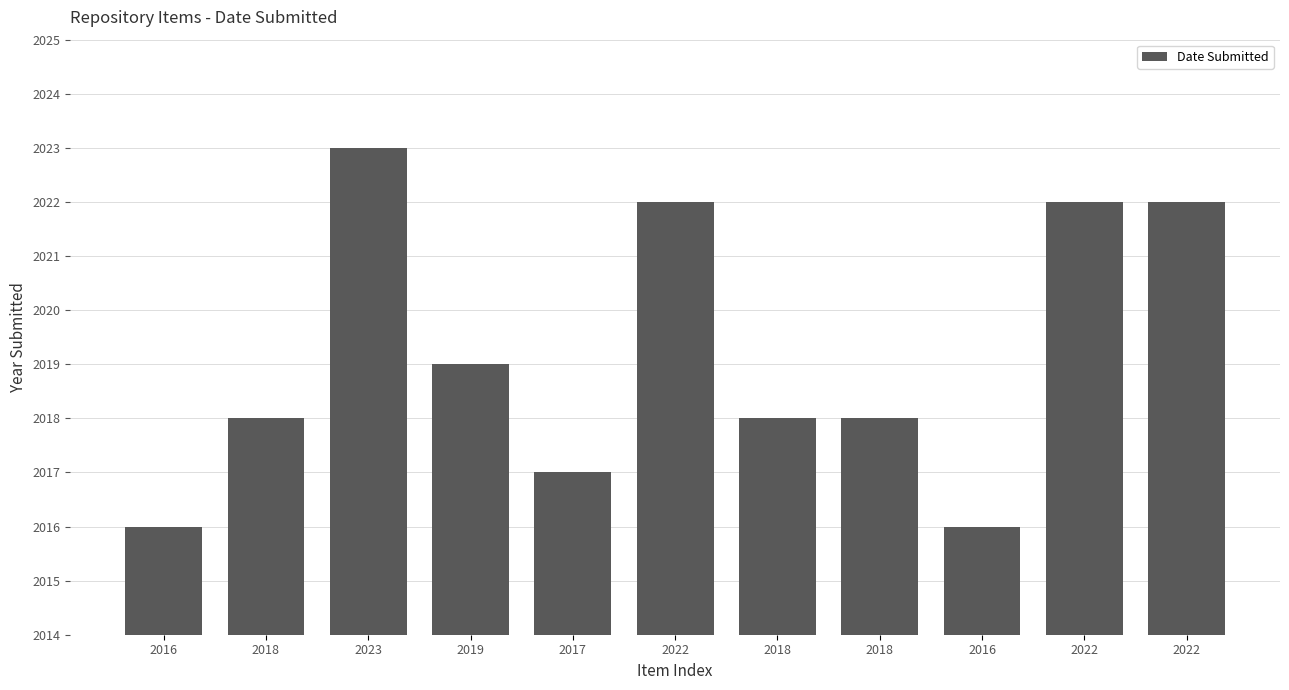

How many bars are there in total?

11